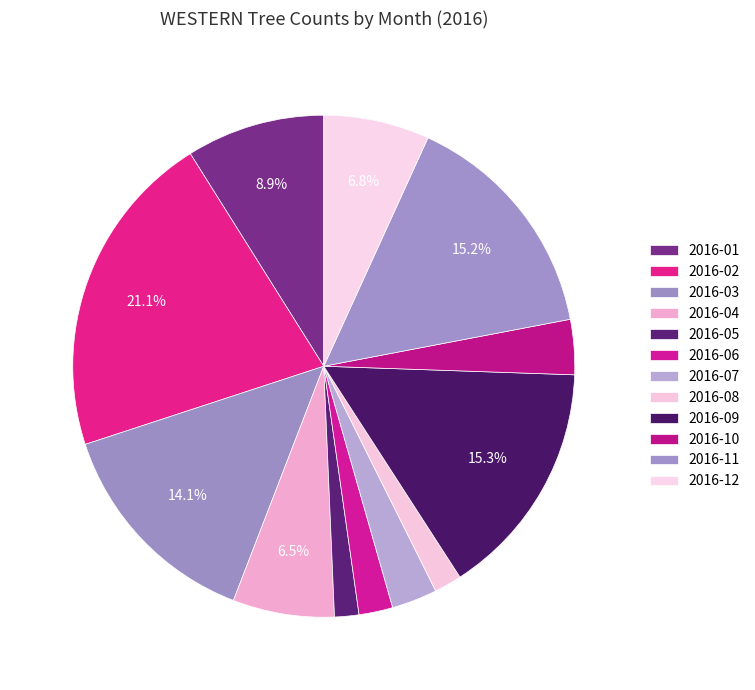

What is the total percentage of 2016-04 and 2016-09?

21.9%